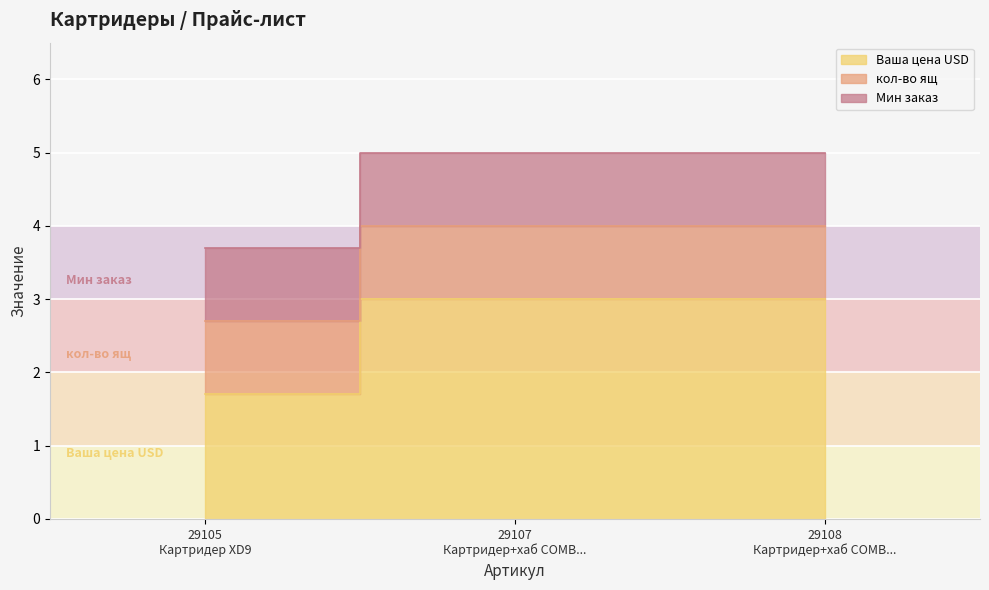

What is the lowest value of the Мин заказ series?

1.0